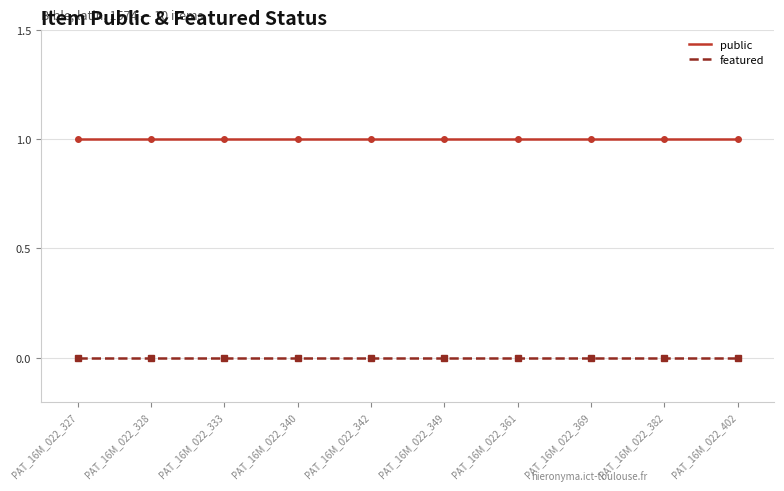

Is it true that public equals 2 at PAT_16M_022_328?

False